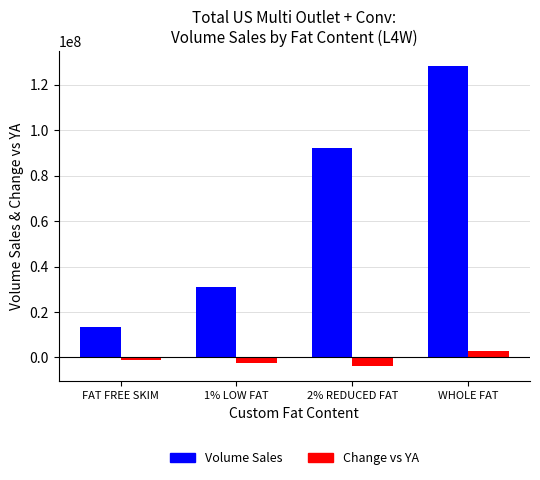

True or false: Volume Sales has a value of 8568396.5 at FAT FREE SKIM.

False